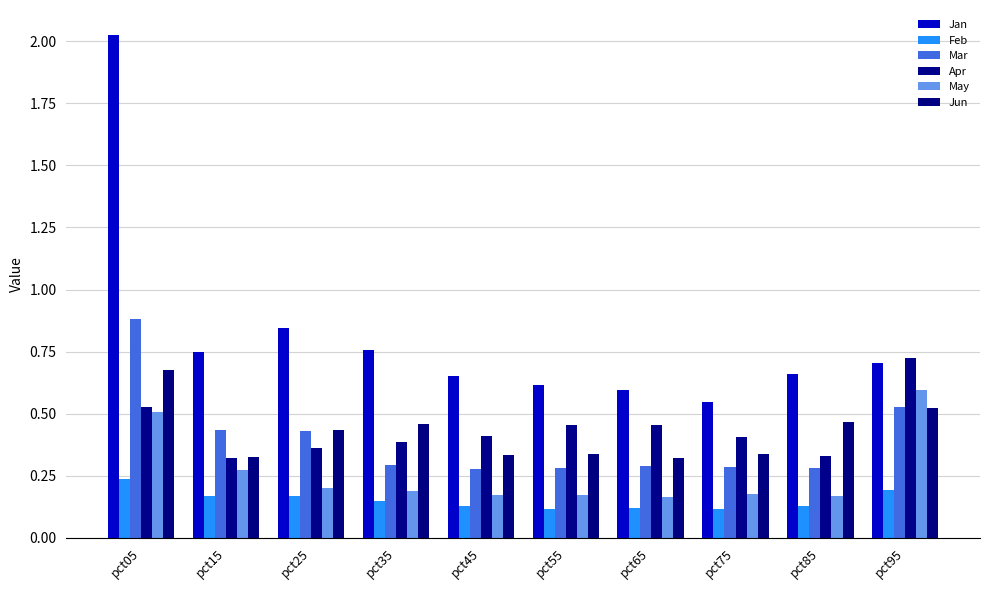

Reading right to left, transcribe all the data shown in this chart.

Jan: 0.7	0.7	0.5	0.6	0.6	0.7	0.8	0.8	0.7	2.0
Feb: 0.2	0.1	0.1	0.1	0.1	0.1	0.1	0.2	0.2	0.2
Mar: 0.5	0.3	0.3	0.3	0.3	0.3	0.3	0.4	0.4	0.9
Apr: 0.7	0.3	0.4	0.5	0.5	0.4	0.4	0.4	0.3	0.5
May: 0.6	0.2	0.2	0.2	0.2	0.2	0.2	0.2	0.3	0.5
Jun: 0.5	0.5	0.3	0.3	0.3	0.3	0.5	0.4	0.3	0.7